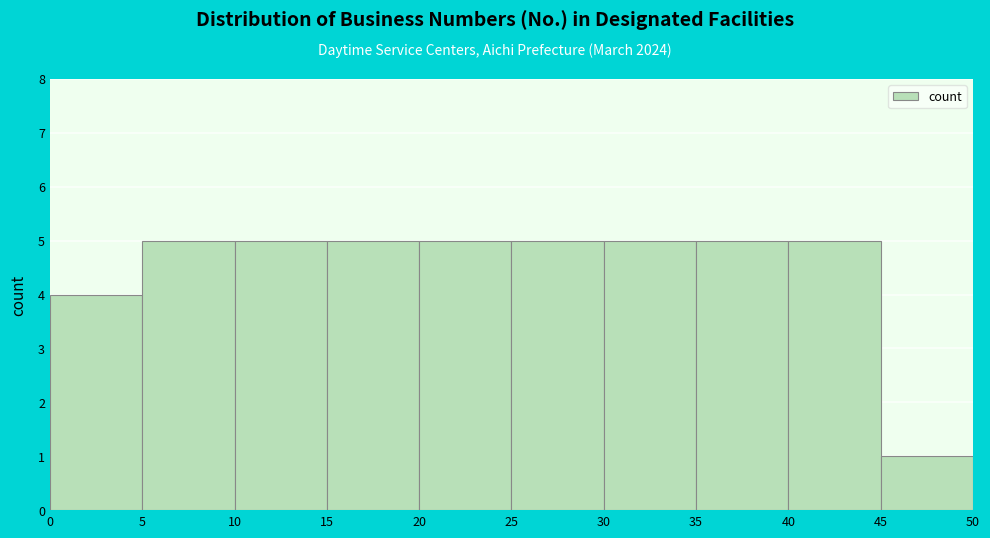

Reading left to right, list every bar in this chart as the range it spans on the x-axis followed by its height. The values are not printed on the chart, so give them approximately, as read against the axis.

0 to 5: 4
5 to 10: 5
10 to 15: 5
15 to 20: 5
20 to 25: 5
25 to 30: 5
30 to 35: 5
35 to 40: 5
40 to 45: 5
45 to 50: 1